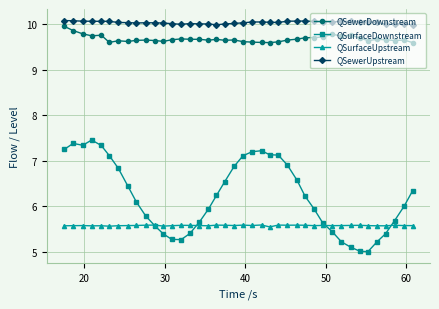

Which series has the largest range (max minus min)?

QSurfaceDownstream